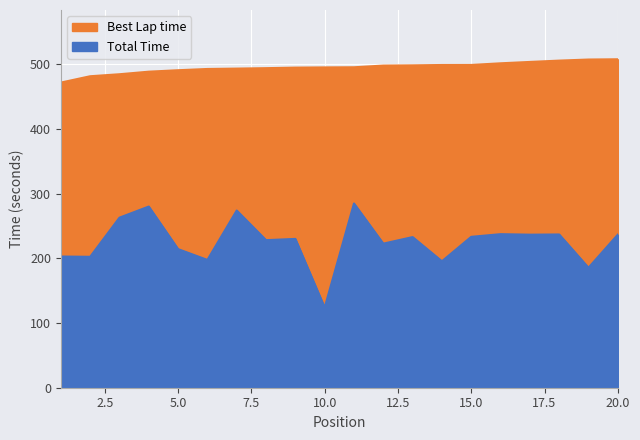

Which category has the highest value in the Best Lap time series?

20